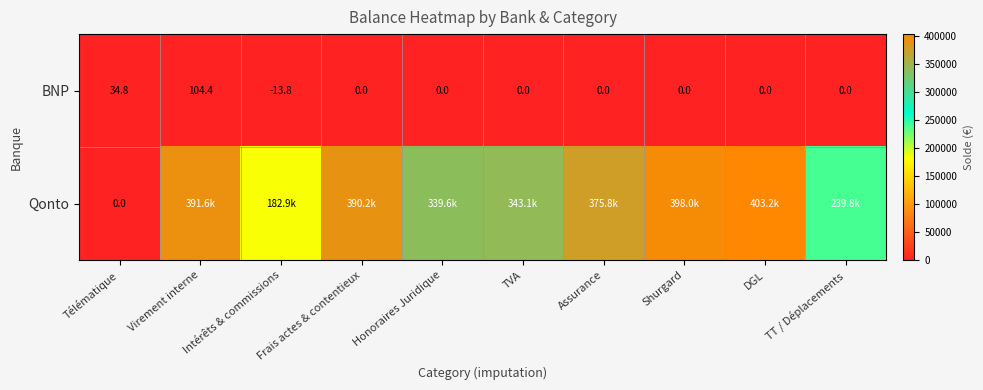

At which label does BNP reach its peak?

Virement interne